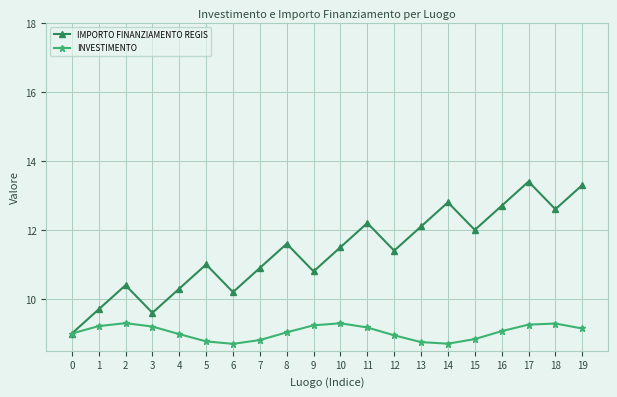

What is the approximate value of INVESTIMENTO at 19?

9.1